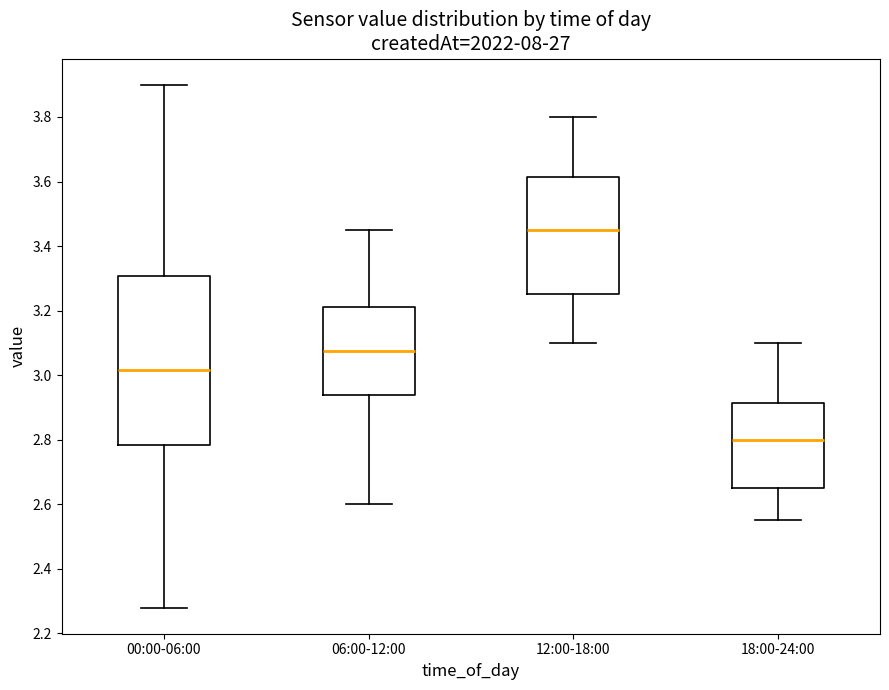

Reading left to right, transcribe this box plot: for each box, give where its median line is, the range the box spans, and where its two whiskers end, as read against the y-axis. The values are not printed on the chart, so give them approximately, as read against the axis.

00:00-06:00: median 3.02, box 2.78 to 3.30, whiskers 2.28 to 3.90
06:00-12:00: median 3.08, box 2.94 to 3.22, whiskers 2.60 to 3.46
12:00-18:00: median 3.46, box 3.26 to 3.62, whiskers 3.10 to 3.80
18:00-24:00: median 2.80, box 2.66 to 2.92, whiskers 2.56 to 3.10